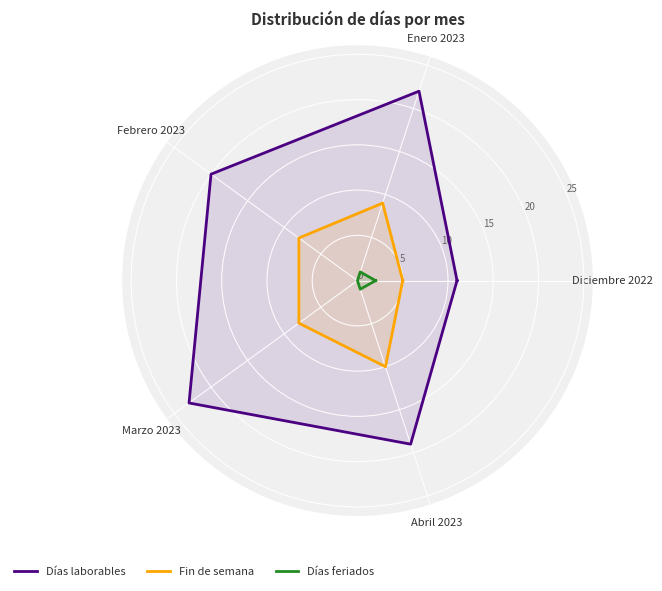

Which has a higher value, Diciembre 2022 or Abril 2023?

Abril 2023